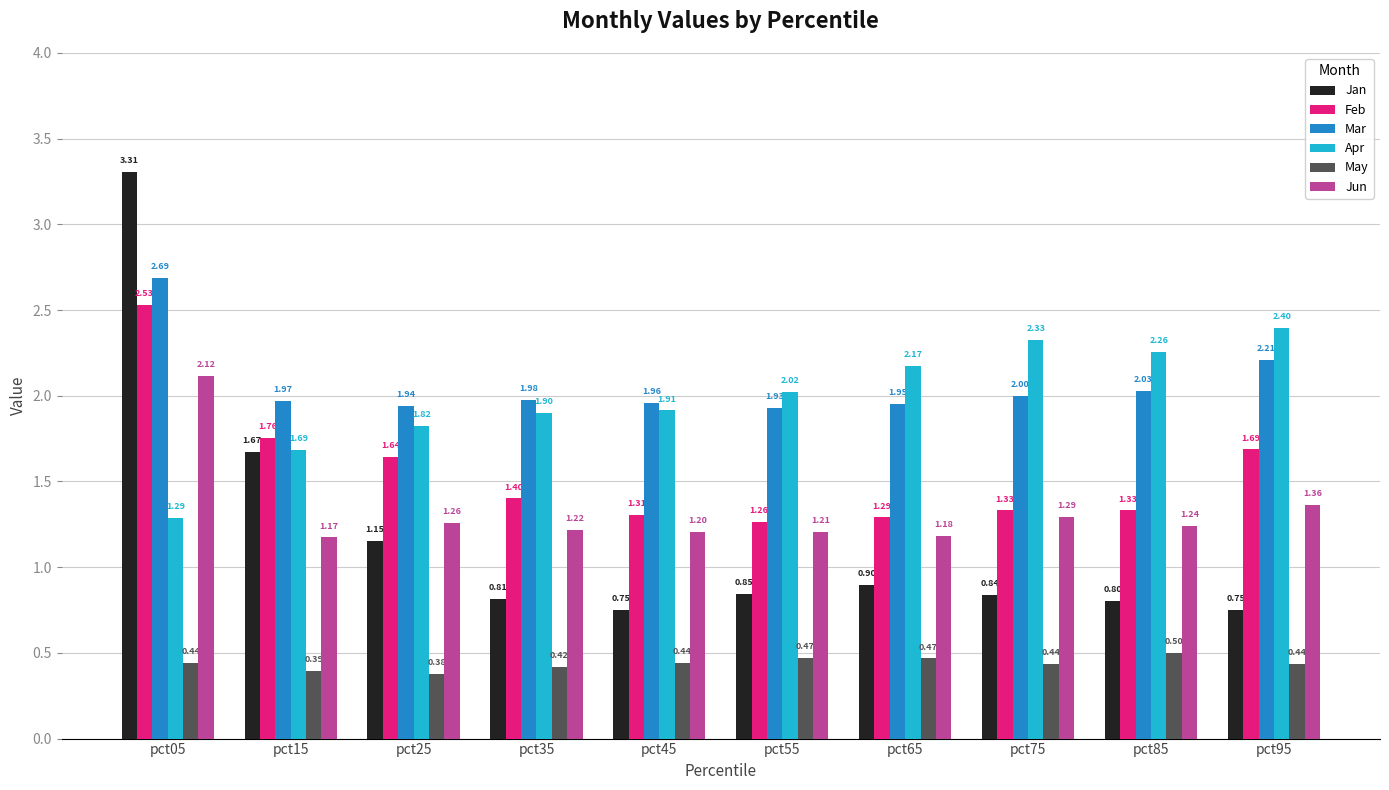

Where does the Apr series first go above 2?

pct55